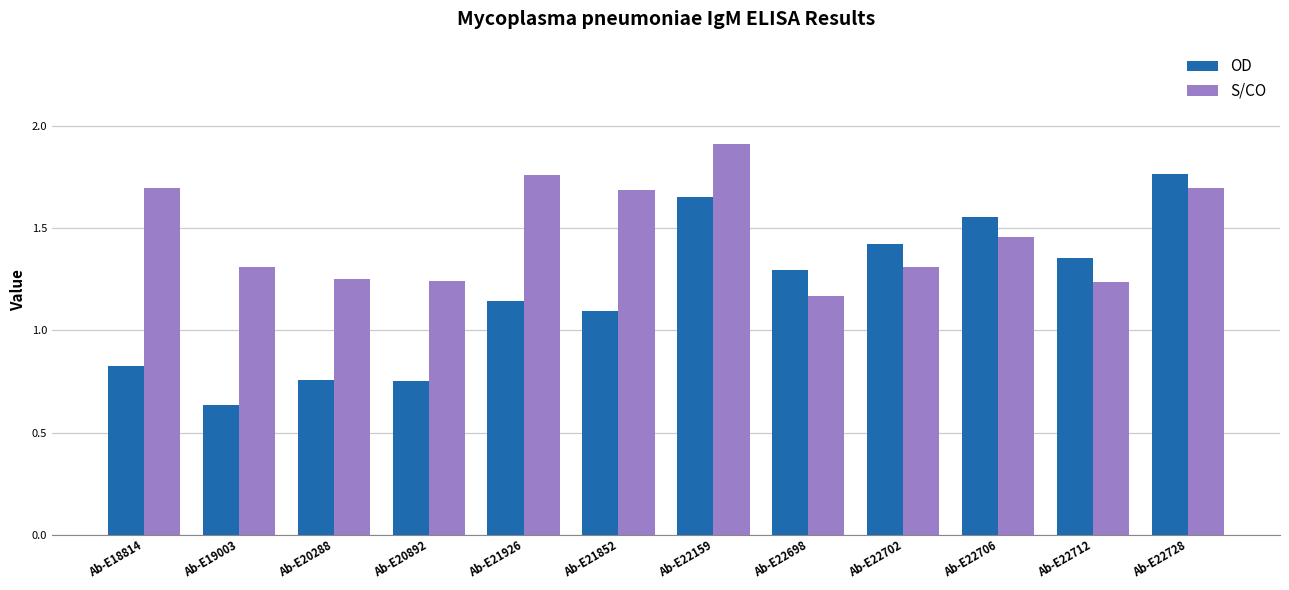

What is the difference between the highest and lowest values at Ab-E20892?

0.5